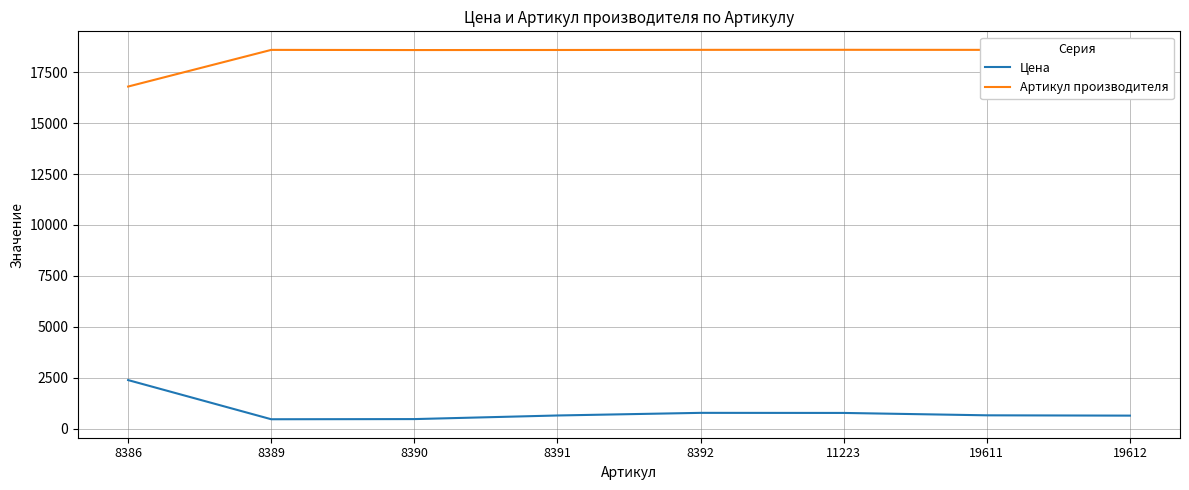

Is the value of Цена at 8392 greater than the value of Артикул производителя at 19611?

No